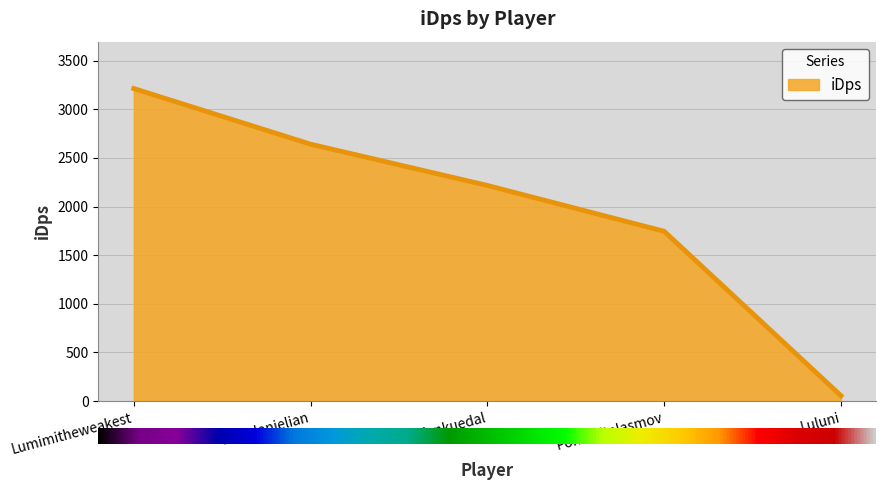

Where does the data first go above 2217?

Lumimitheweakest